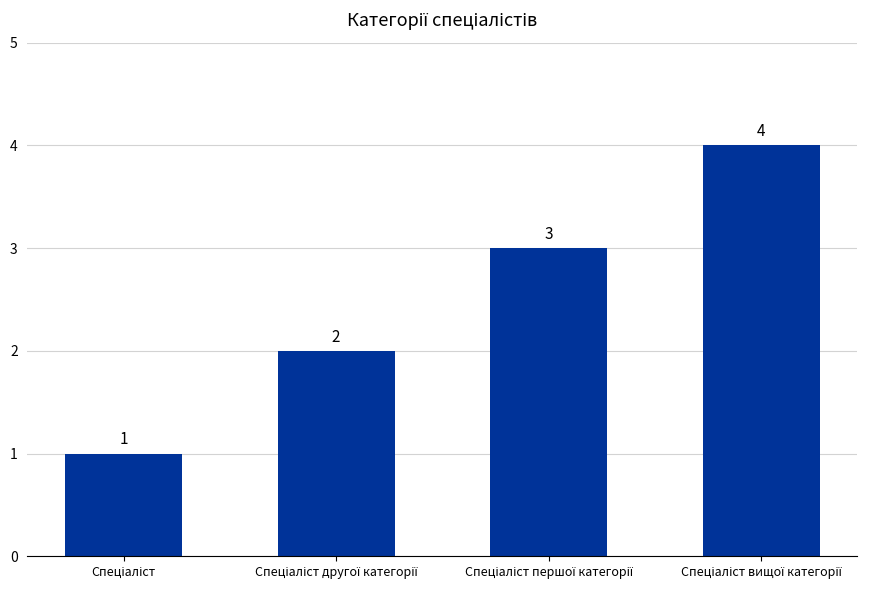

What is the value of the 2nd bar from the left?

2